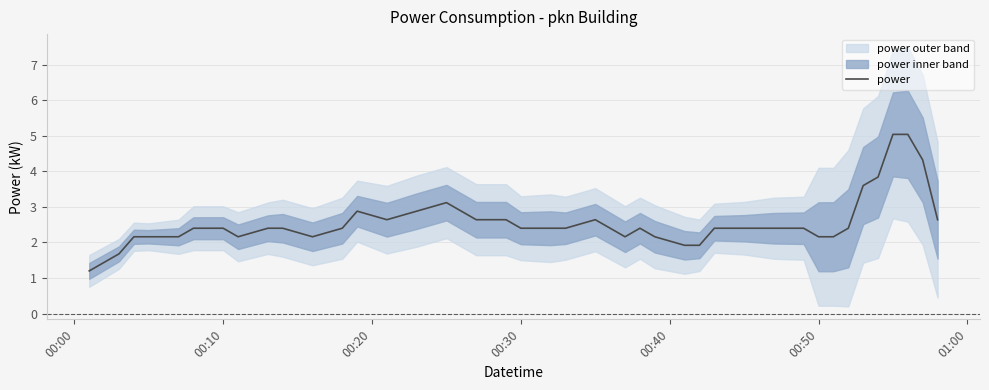

What is the highest value of the power series?

5.0